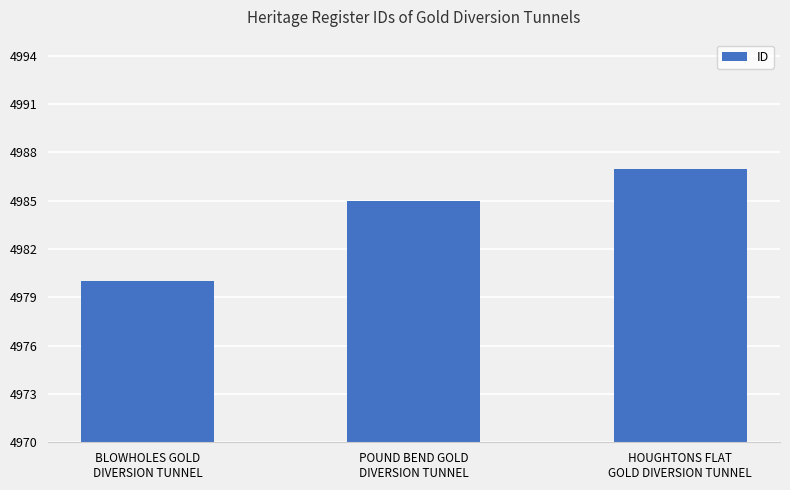

Reading left to right, list all the values displayed in this chart.

BLOWHOLES GOLD
DIVERSION TUNNEL=4980	POUND BEND GOLD
DIVERSION TUNNEL=4985	HOUGHTONS FLAT
GOLD DIVERSION TUNNEL=4987